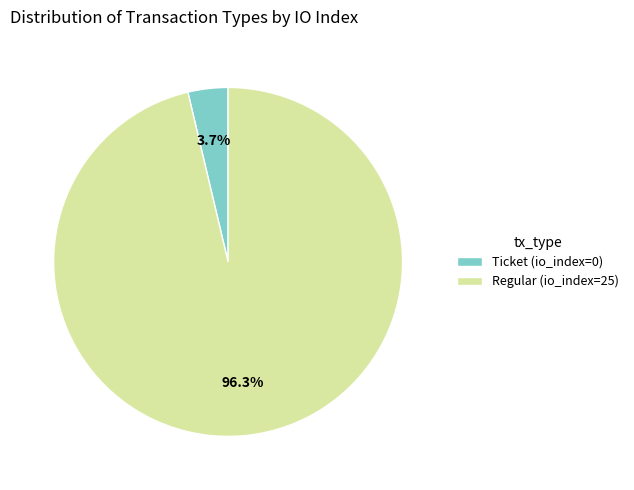

Is there a majority slice in this chart?

Yes